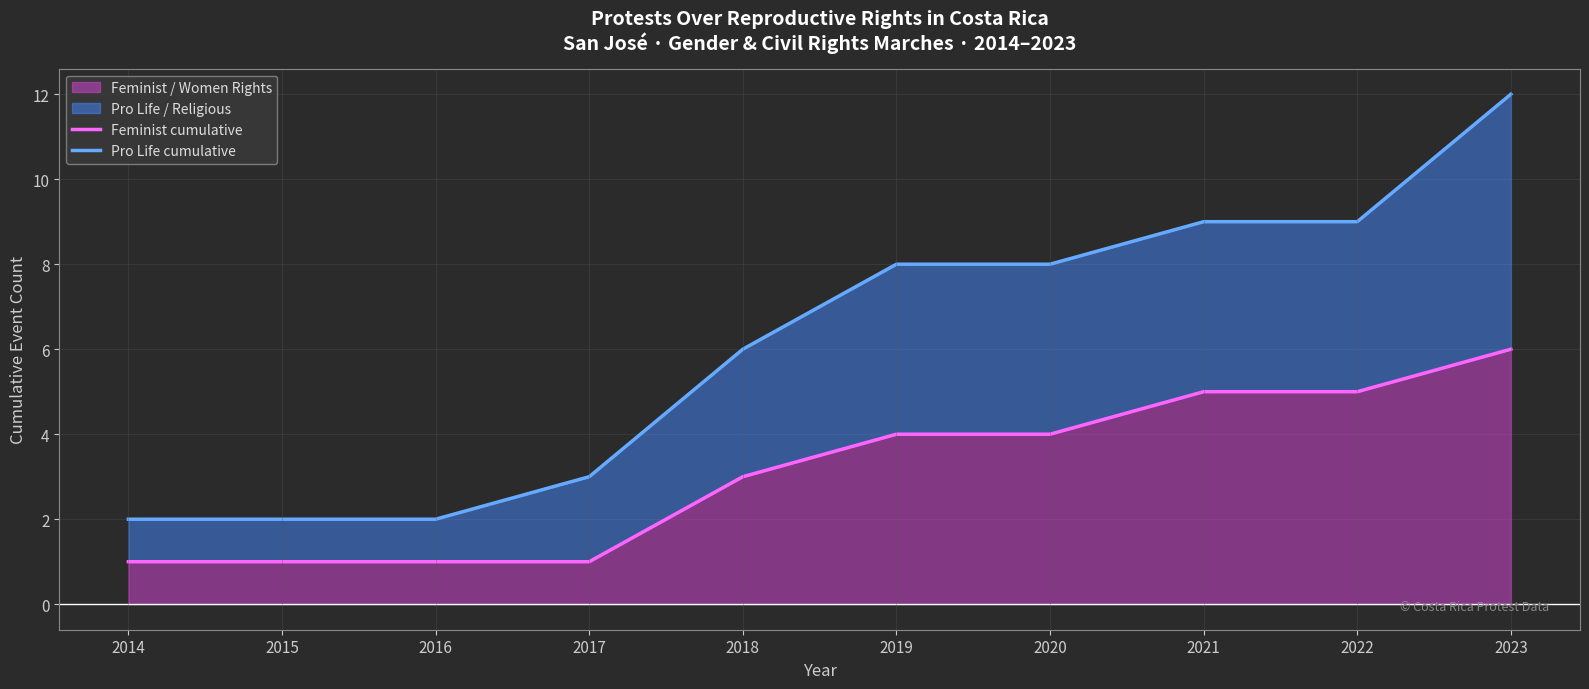

True or false: Pro Life cumulative and Feminist cumulative intersect in this chart.

False